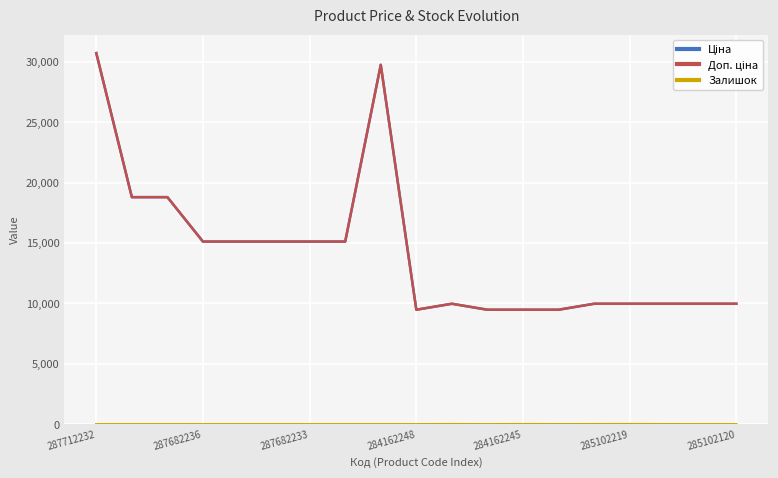

Is this an area chart (filled region under the line)?

No